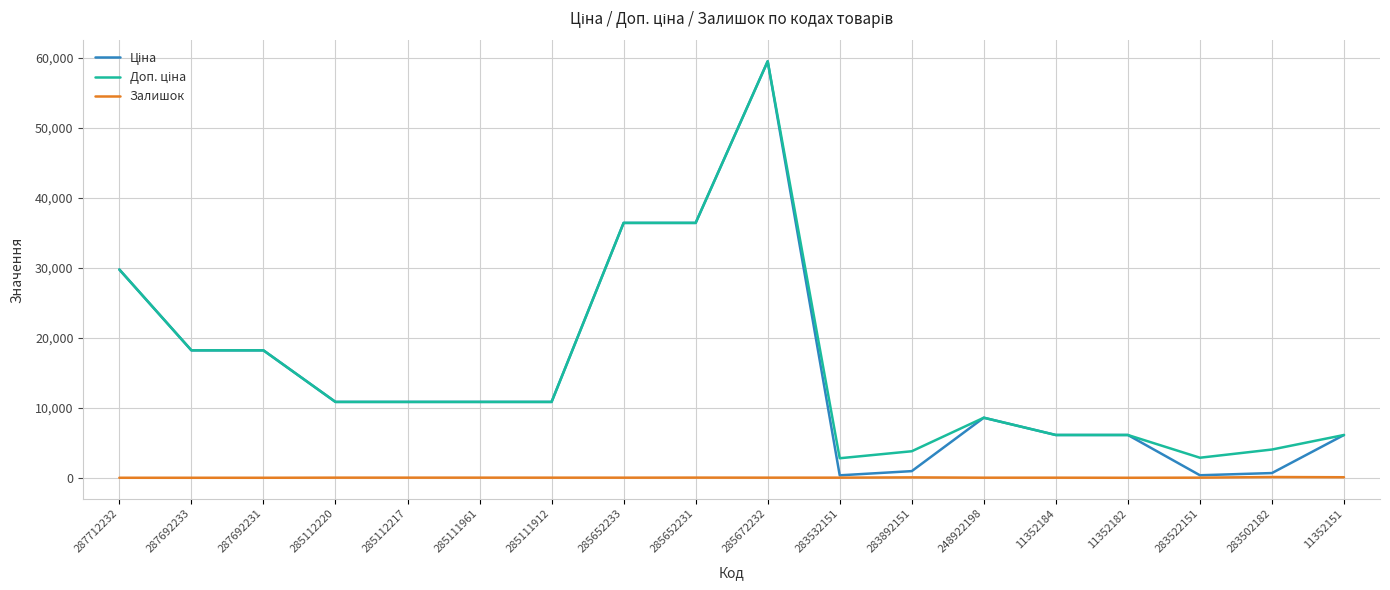

What is the total value across all series at 287712232?

59523.0